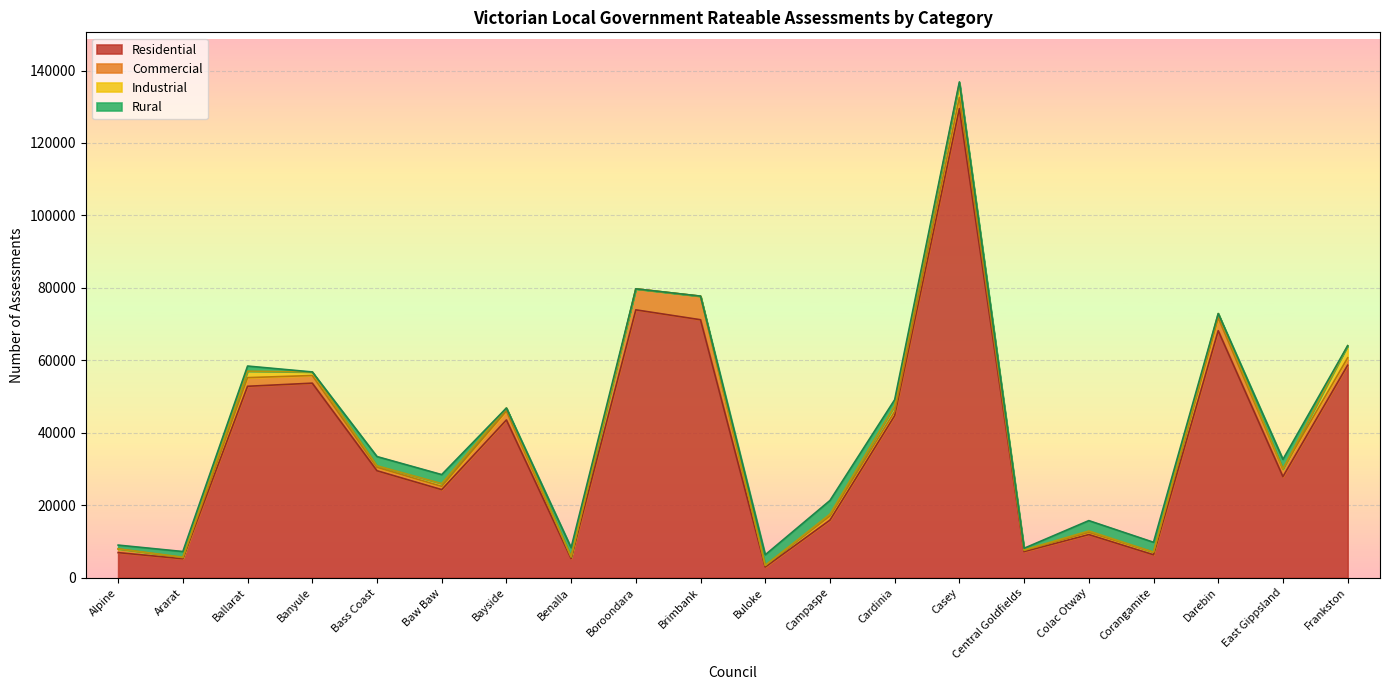

Count the number of categories in the chart.

20